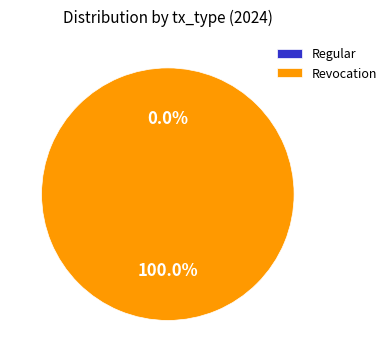

Which category has the biggest portion of the pie?

Revocation